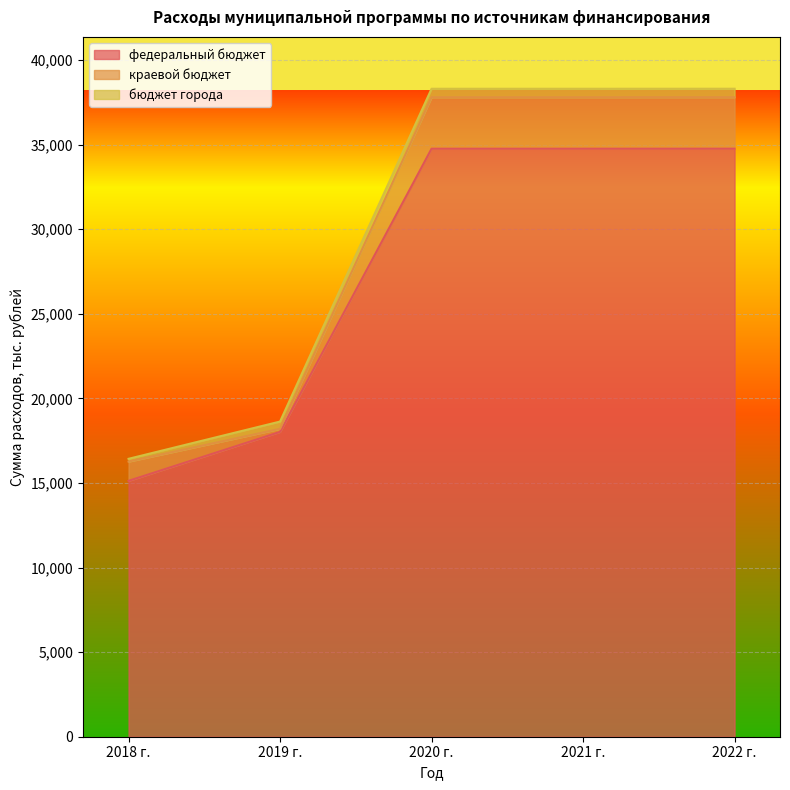

Is the value of бюджет города at 2019 г. greater than the value of краевой бюджет at 2020 г.?

No